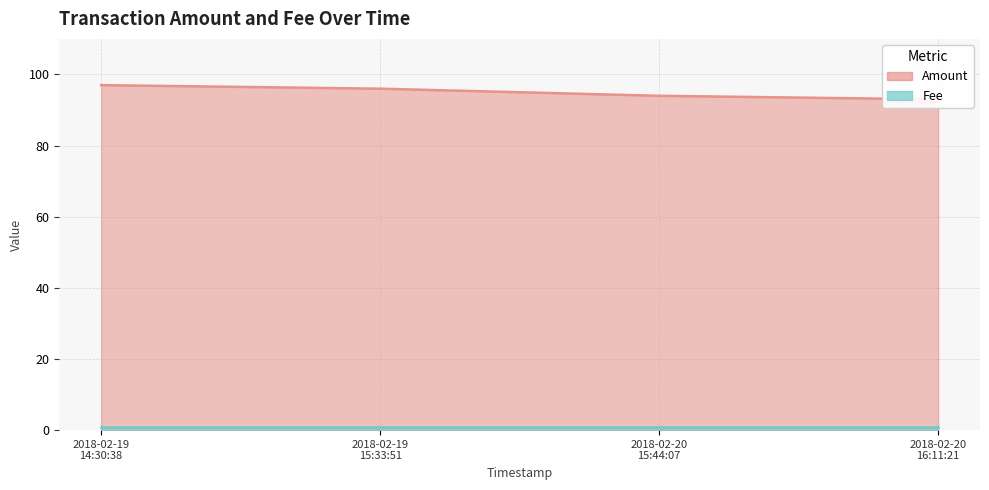

At which label does the data first exceed 96?

2018-02-19 14:30:38